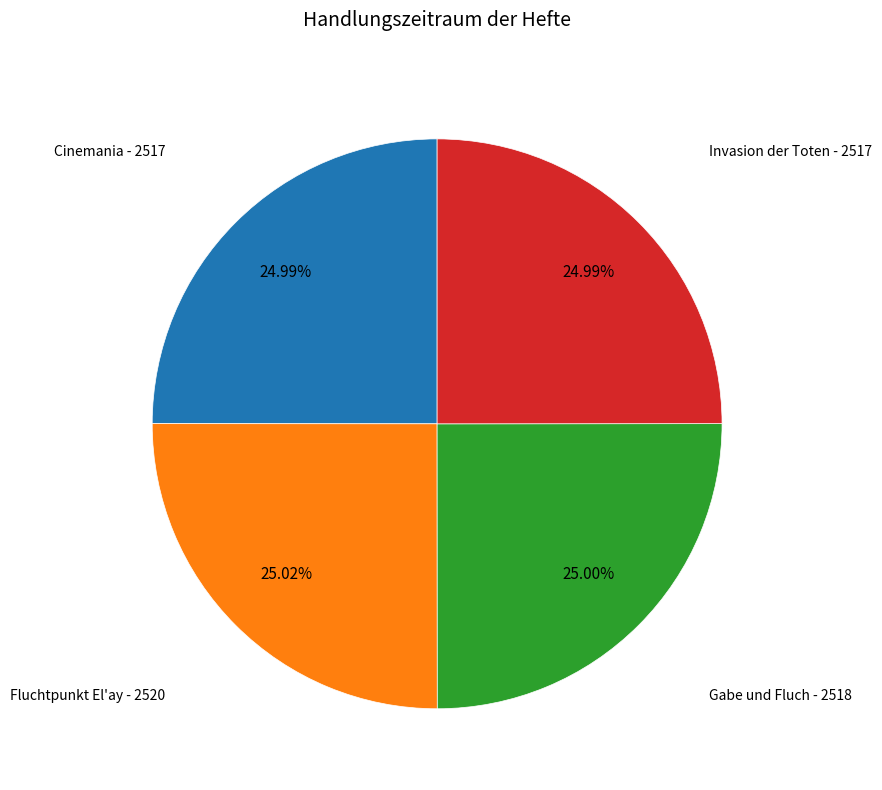

The Cinemania slice represents 16% of the pie. True or false?

False